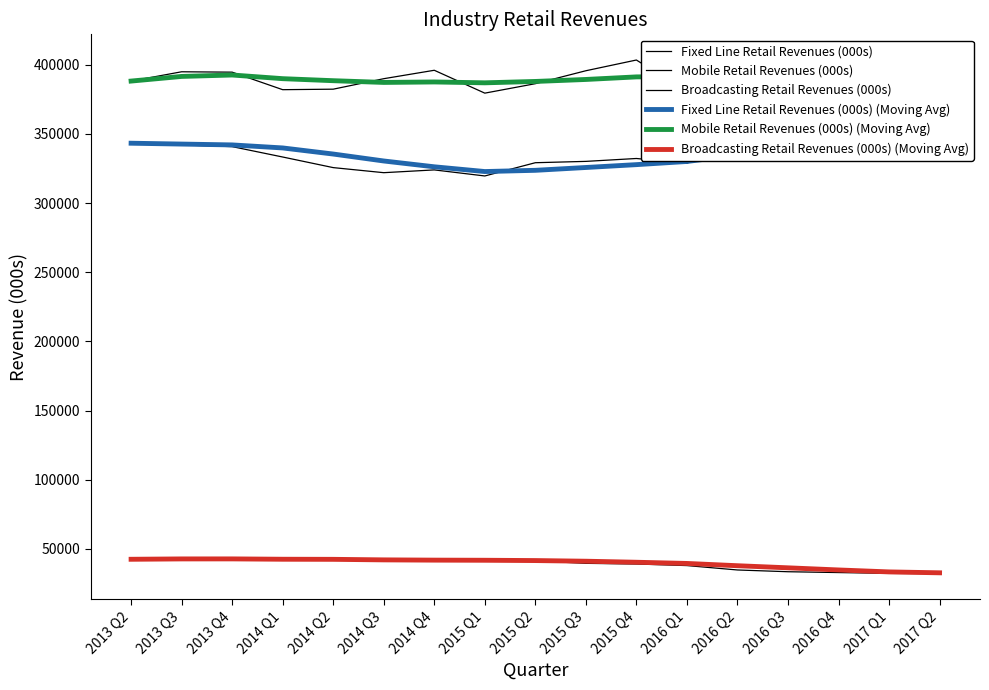

True or false: Mobile Retail Revenues (000s) (Moving Avg) and Fixed Line Retail Revenues (000s) (Moving Avg) intersect in this chart.

False